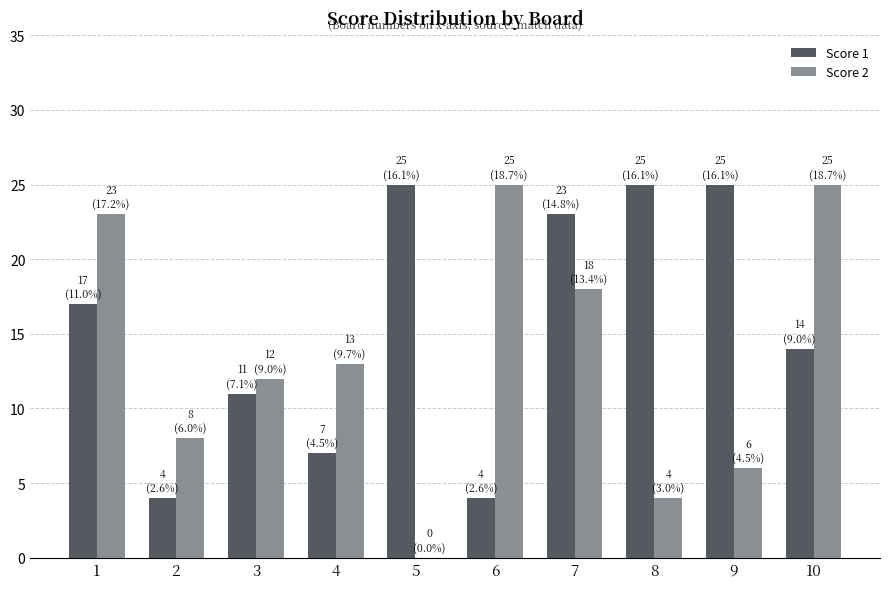

What is the spread (max minus min) of values at 2?

4